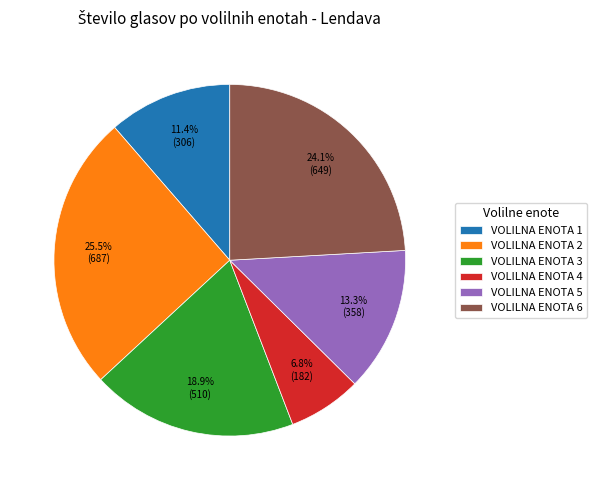

How many slices are in this pie chart?

6